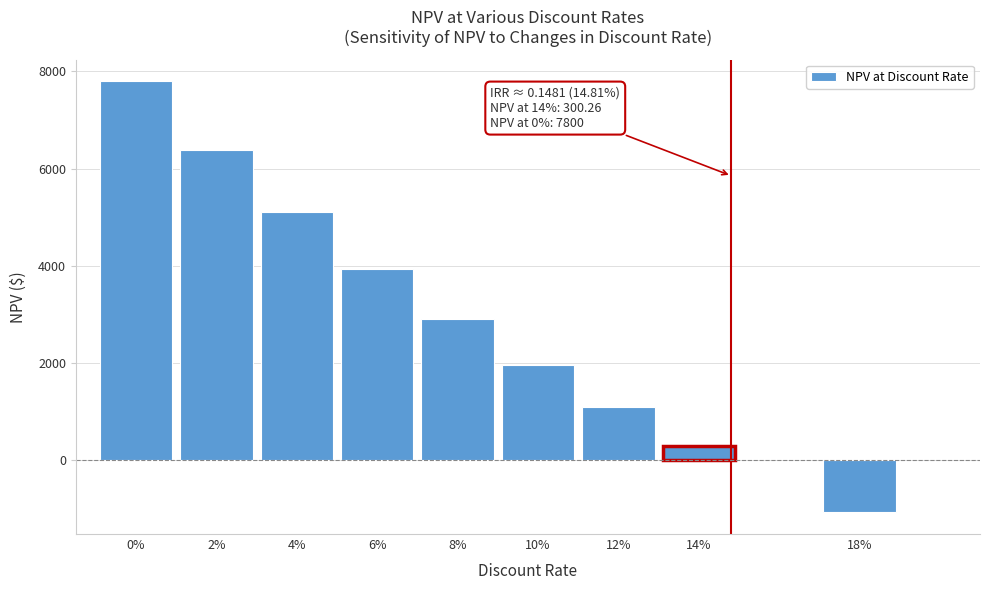

Reading right to left, transcribe all the data shown in this chart.

-1075.9	300.3	1086.5	1948.9	2897.2	3942.5	5097.6	6377.7	7800.0